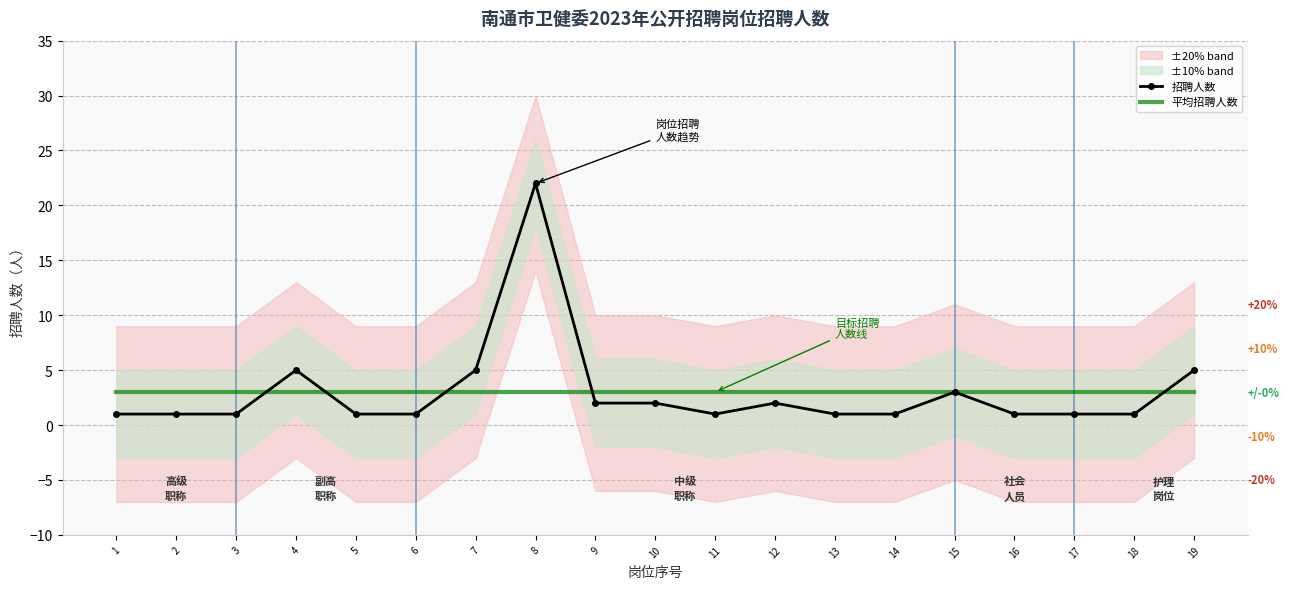

List the labels in order of 平均招聘人数 value, smallest first.

1, 2, 3, 4, 5, 6, 7, 8, 9, 10, 11, 12, 13, 14, 15, 16, 17, 18, 19